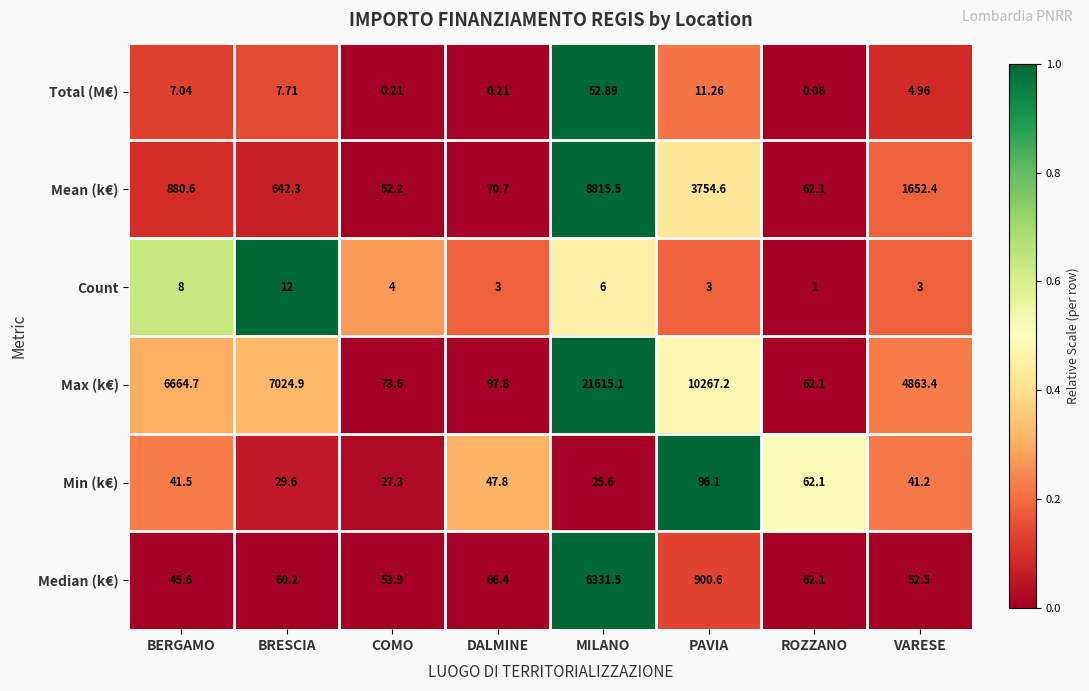

What is the maximum value shown in the chart?

21615.1